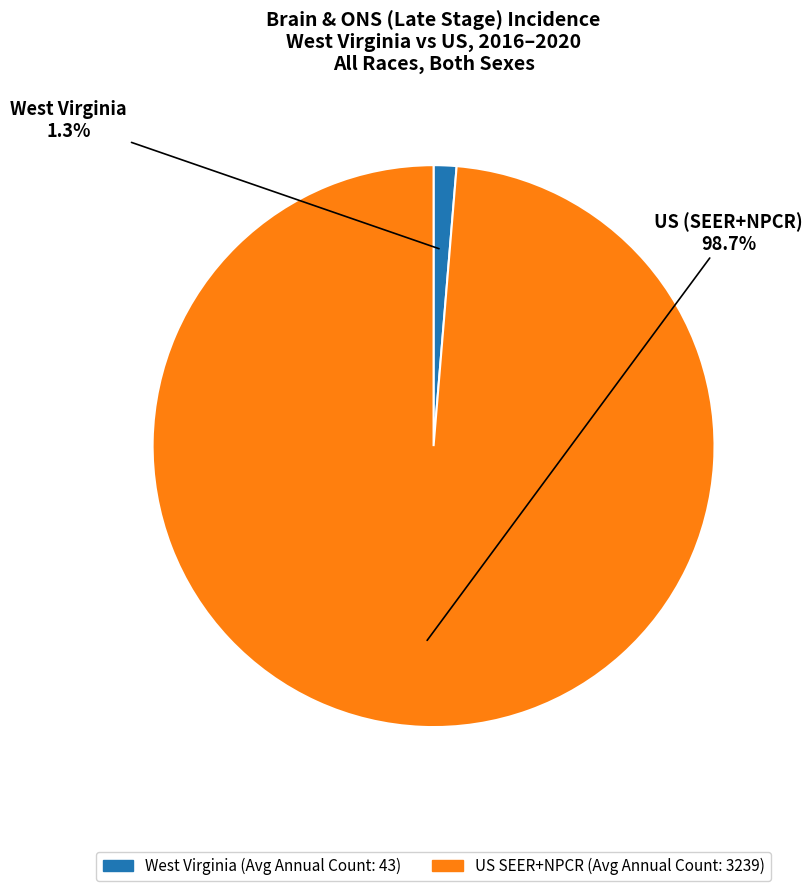

Is there a majority slice in this chart?

Yes